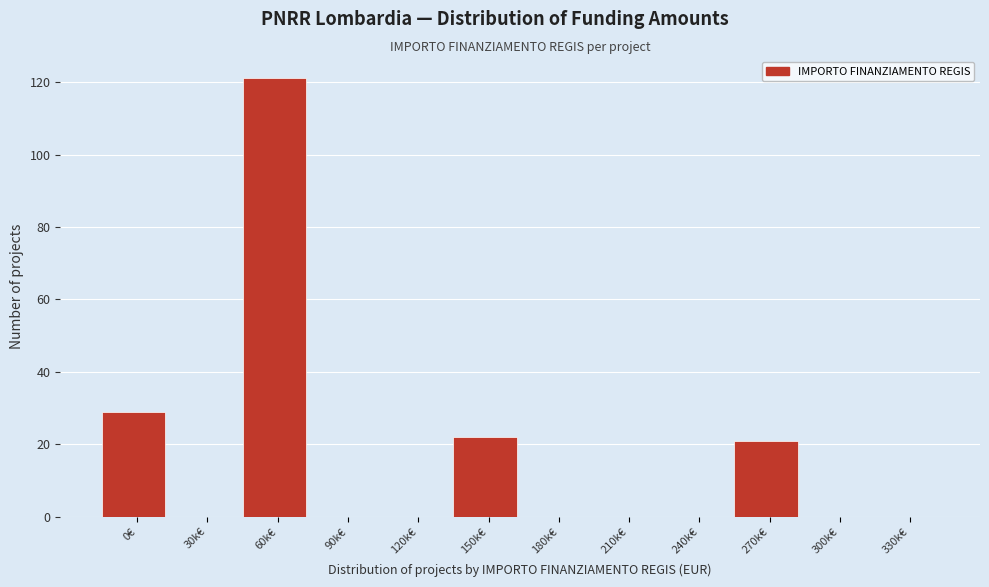

Reading left to right, list all the values displayed in this chart.

0€=29	30k€=0	60k€=121	90k€=0	120k€=0	150k€=22	180k€=0	210k€=0	240k€=0	270k€=21	300k€=0	330k€=0